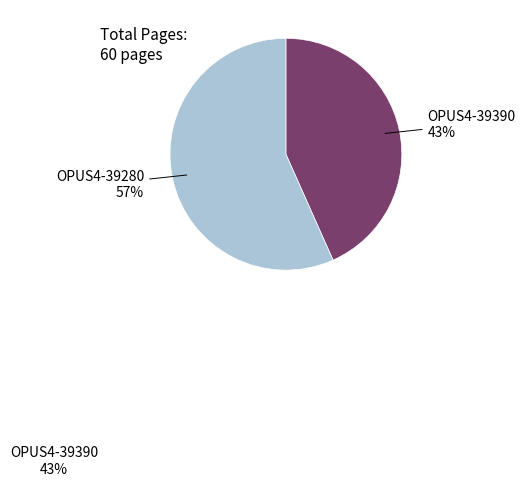

Rank the categories by value from lowest to highest.

OPUS4-39390, OPUS4-39280